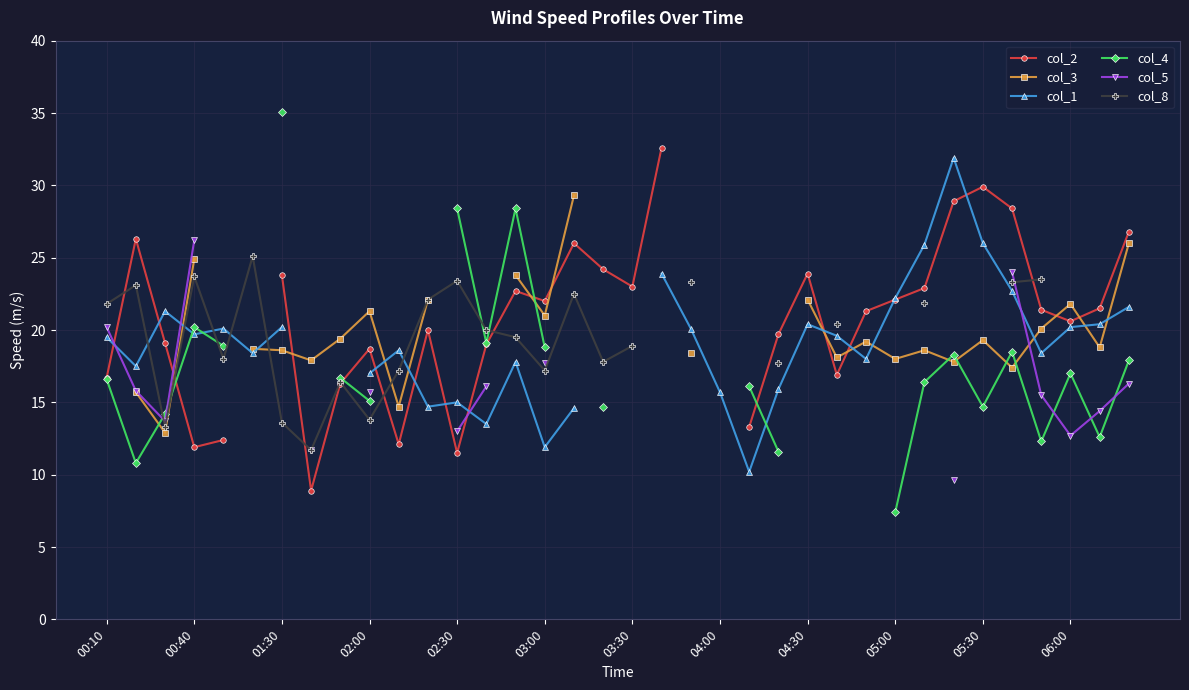

At 29, list the series in order from largest to smallest.

col_1, col_2, col_4, col_5, col_8, col_3